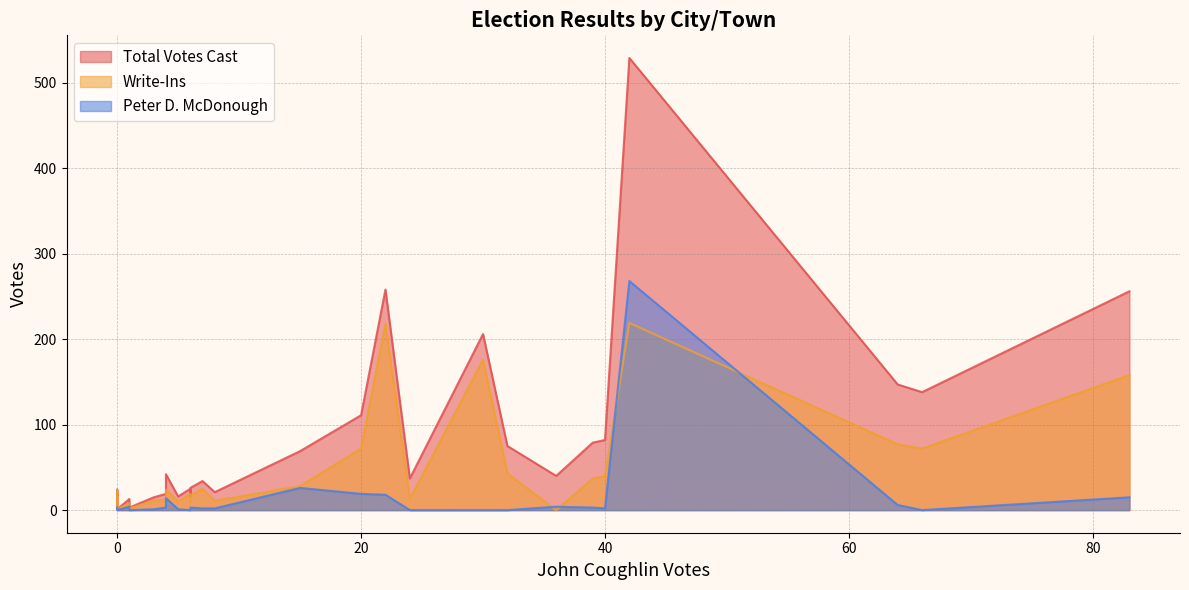

The Peter D. McDonough series shows -165 at Litchfield. True or false?

False